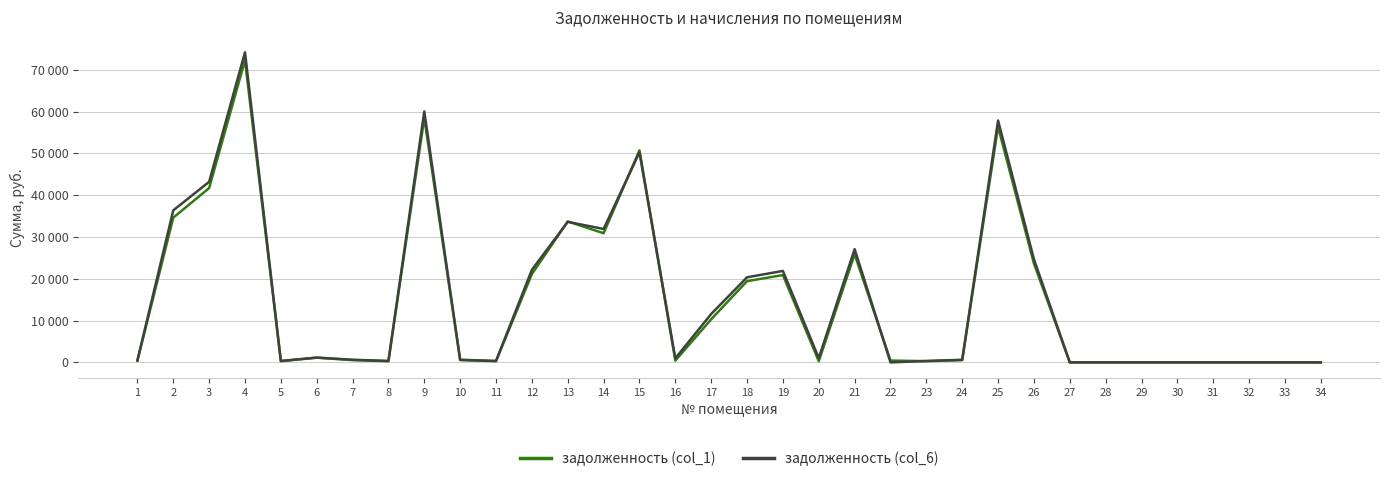

Does the chart have visible grid lines?

Yes